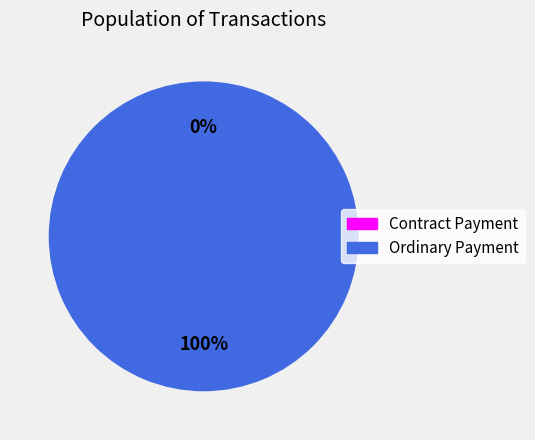

Rank the categories by value from lowest to highest.

Contract Payment, Ordinary Payment